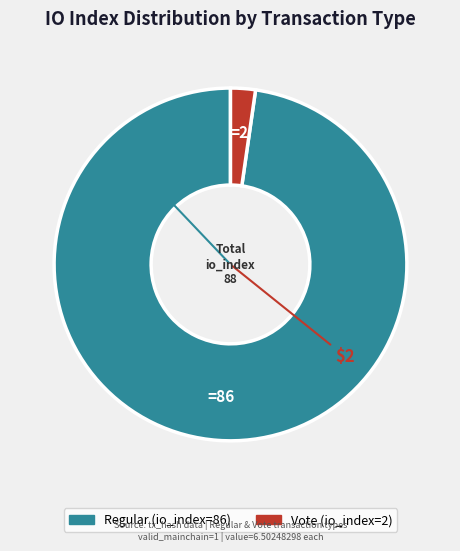

Does any single category account for the majority?

Yes